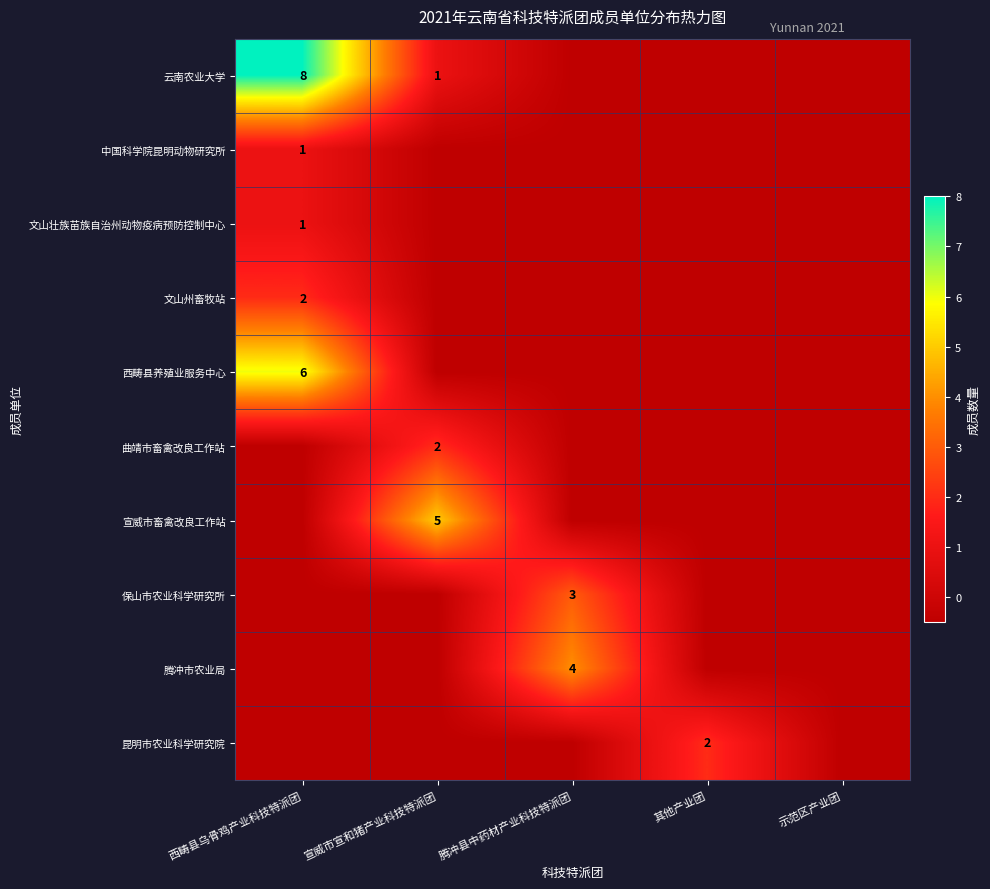

The value of 昆明市农业科学研究院 at 其他产业团 is 0.4. True or false?

False